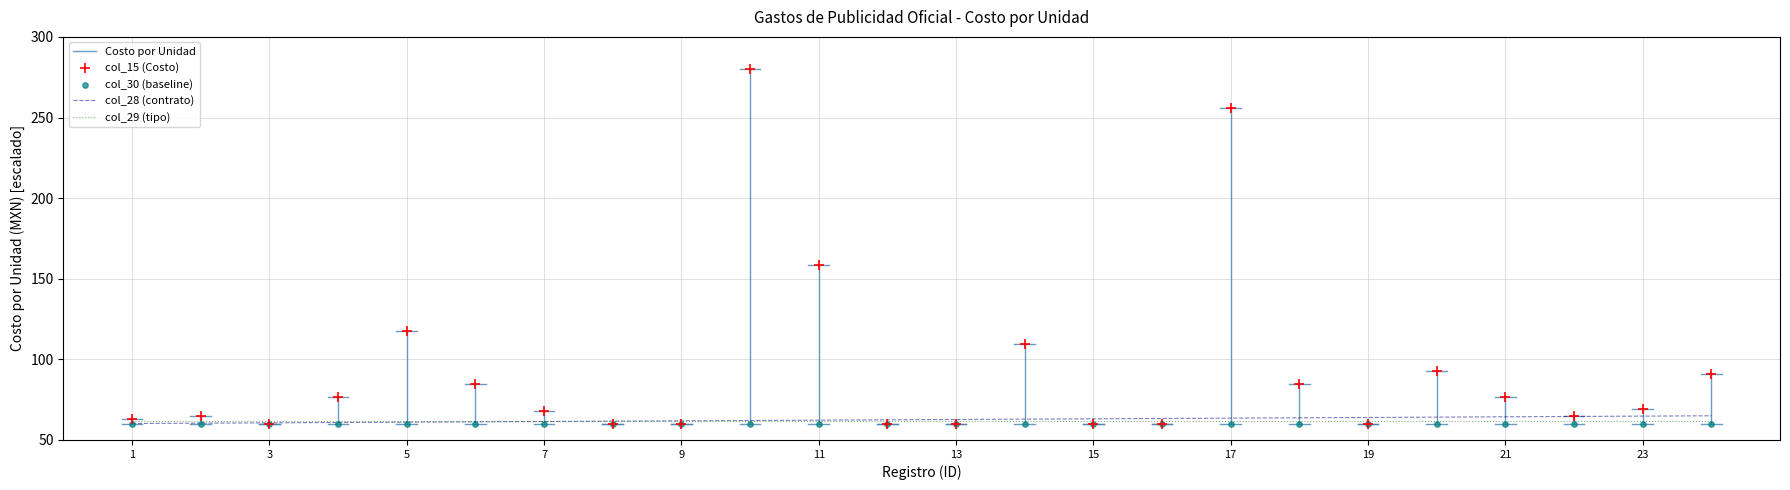

Which series has the widest spread of Y values?

col_15